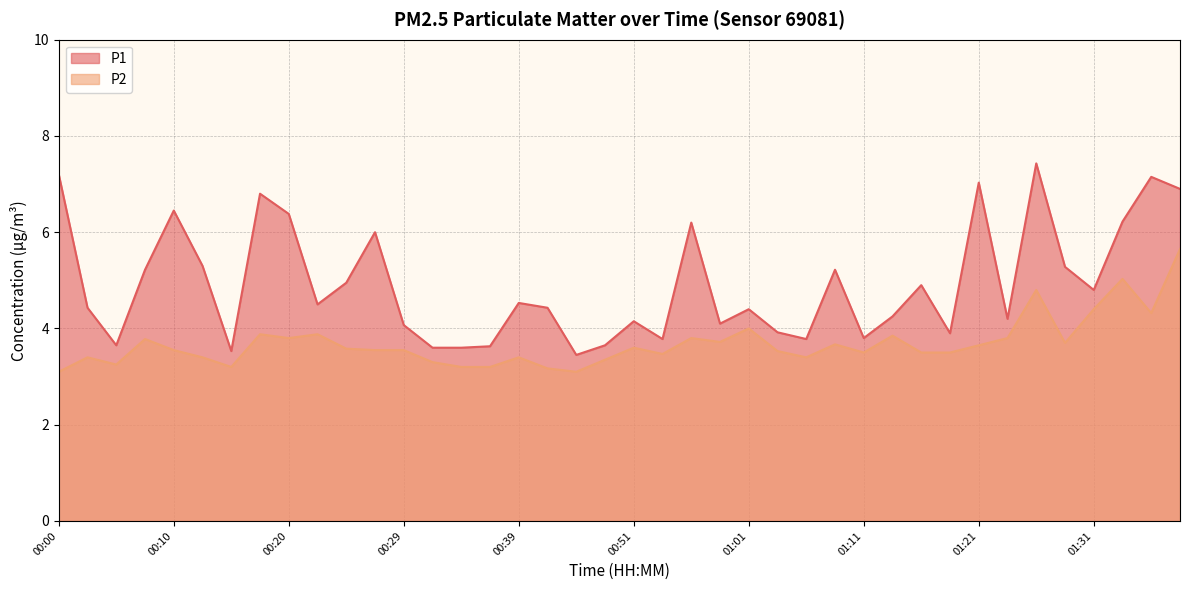

What position from the right is 01:04?

15